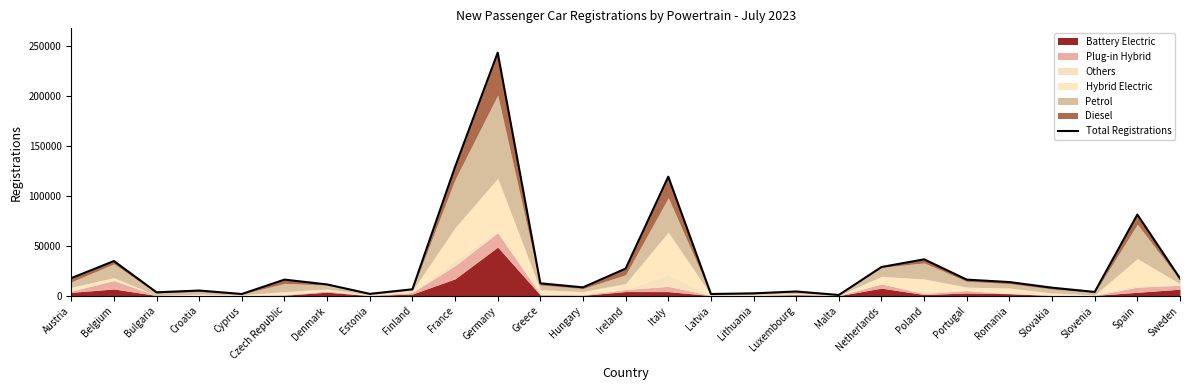

What is the change in value from Germany to Luxembourg?

-239069